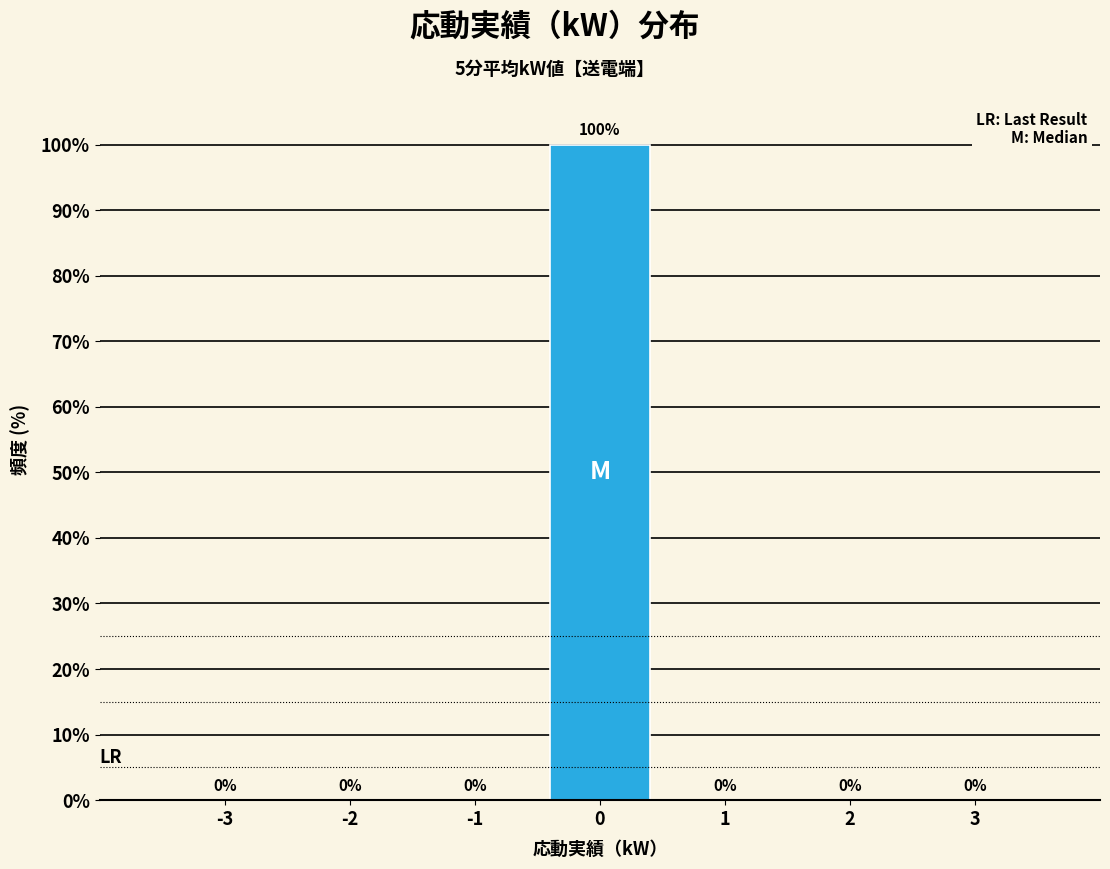

Reading left to right, list all the values displayed in this chart.

-3=0	-2=0	-1=0	0=100	1=0	2=0	3=0